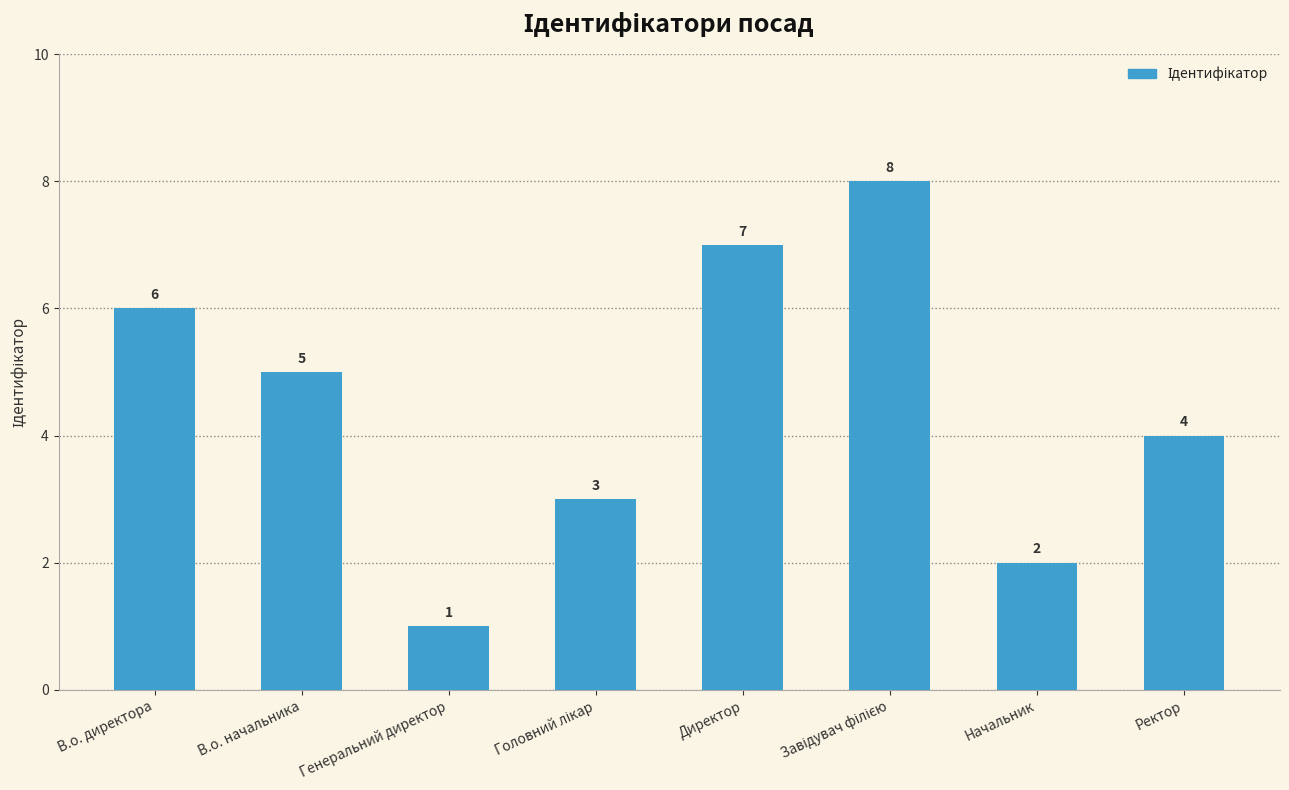

How many values are between 3 and 7?

5